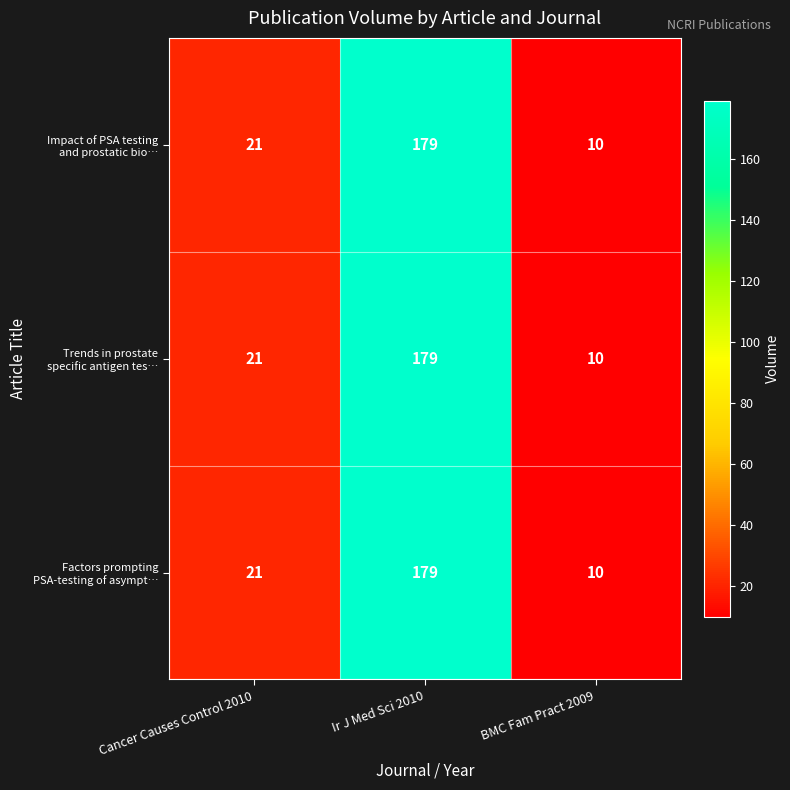

At which category is the sum across all series the highest?

Ir J Med Sci 2010